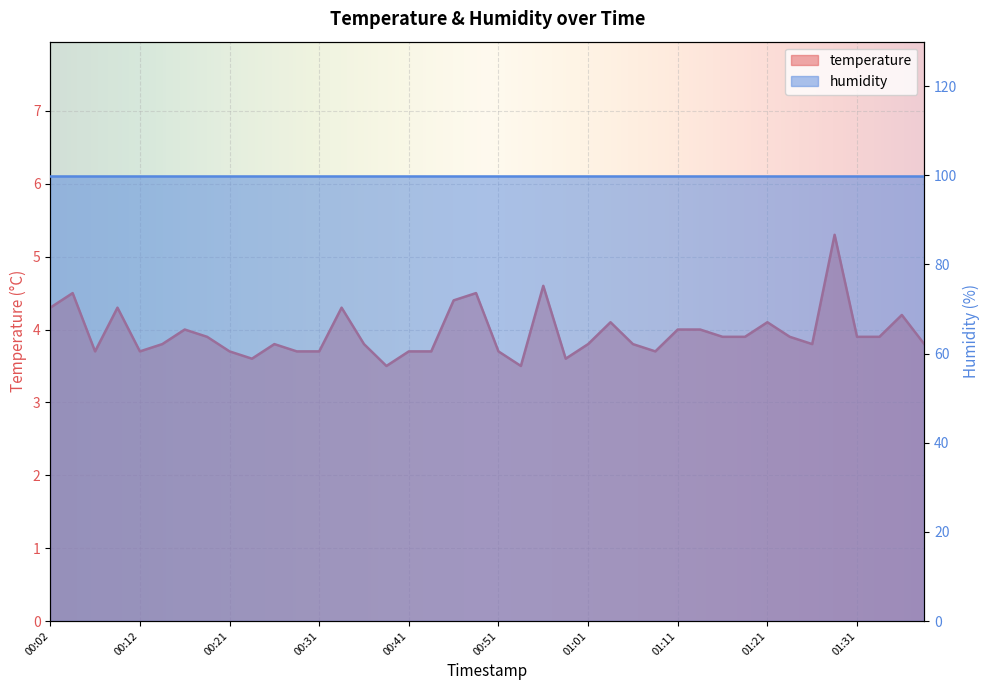

What is the label of the 5th point from the right?

01:28